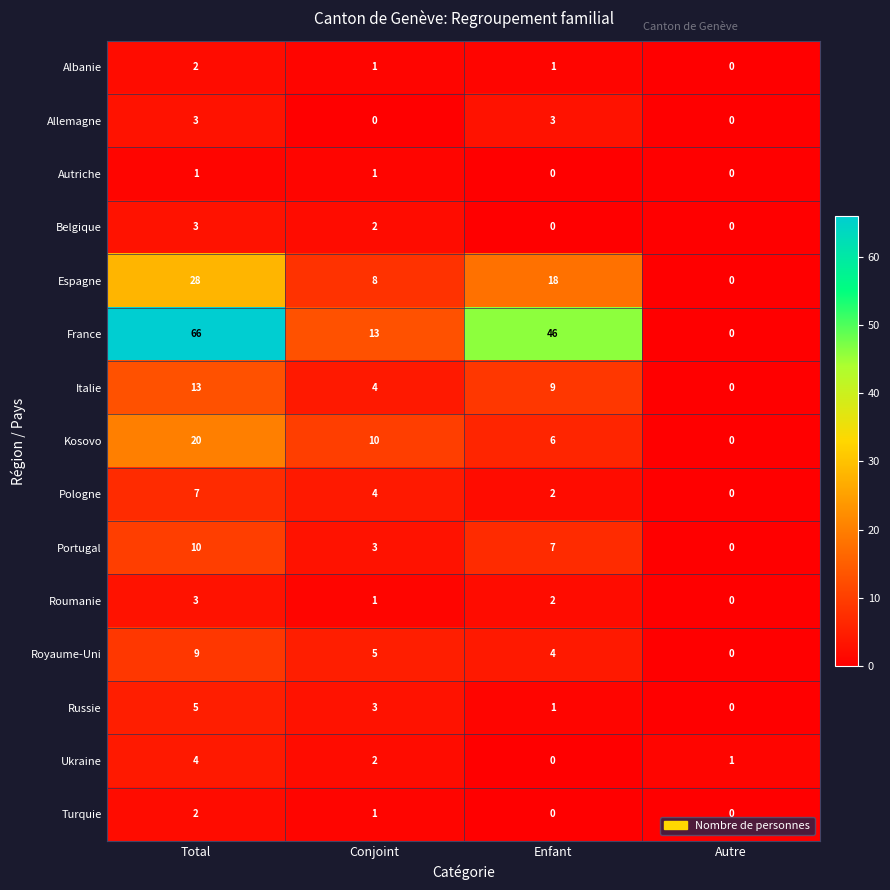

The value of Russie at Autre is 2. True or false?

False